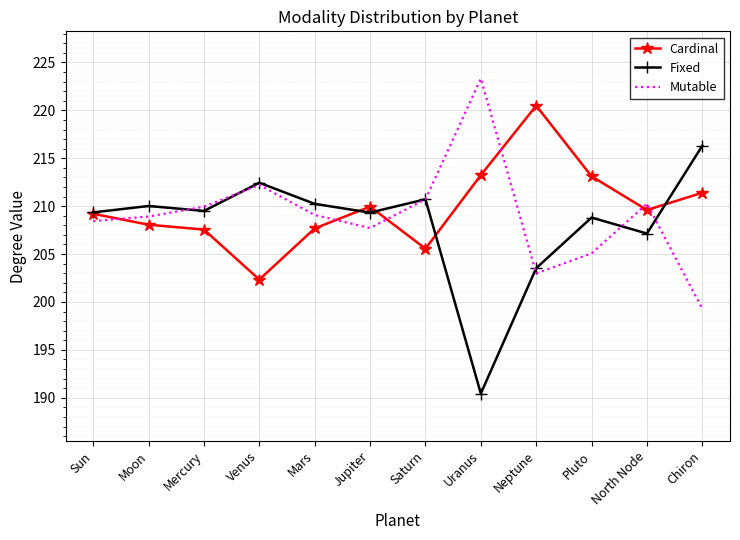

What position from the left is Saturn?

7